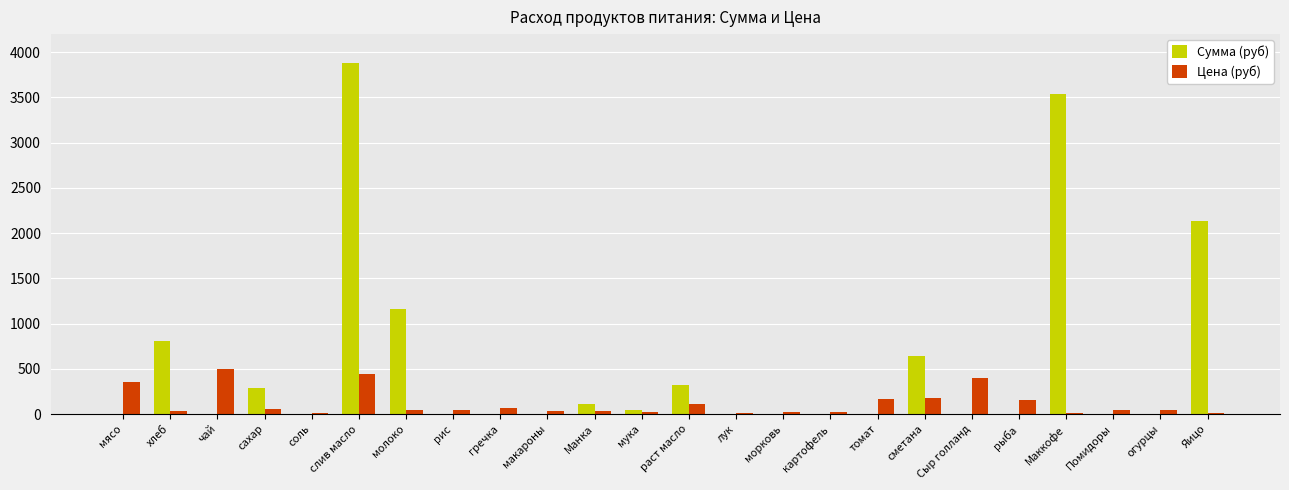

What is the maximum value for Сумма (руб)?

3884.2